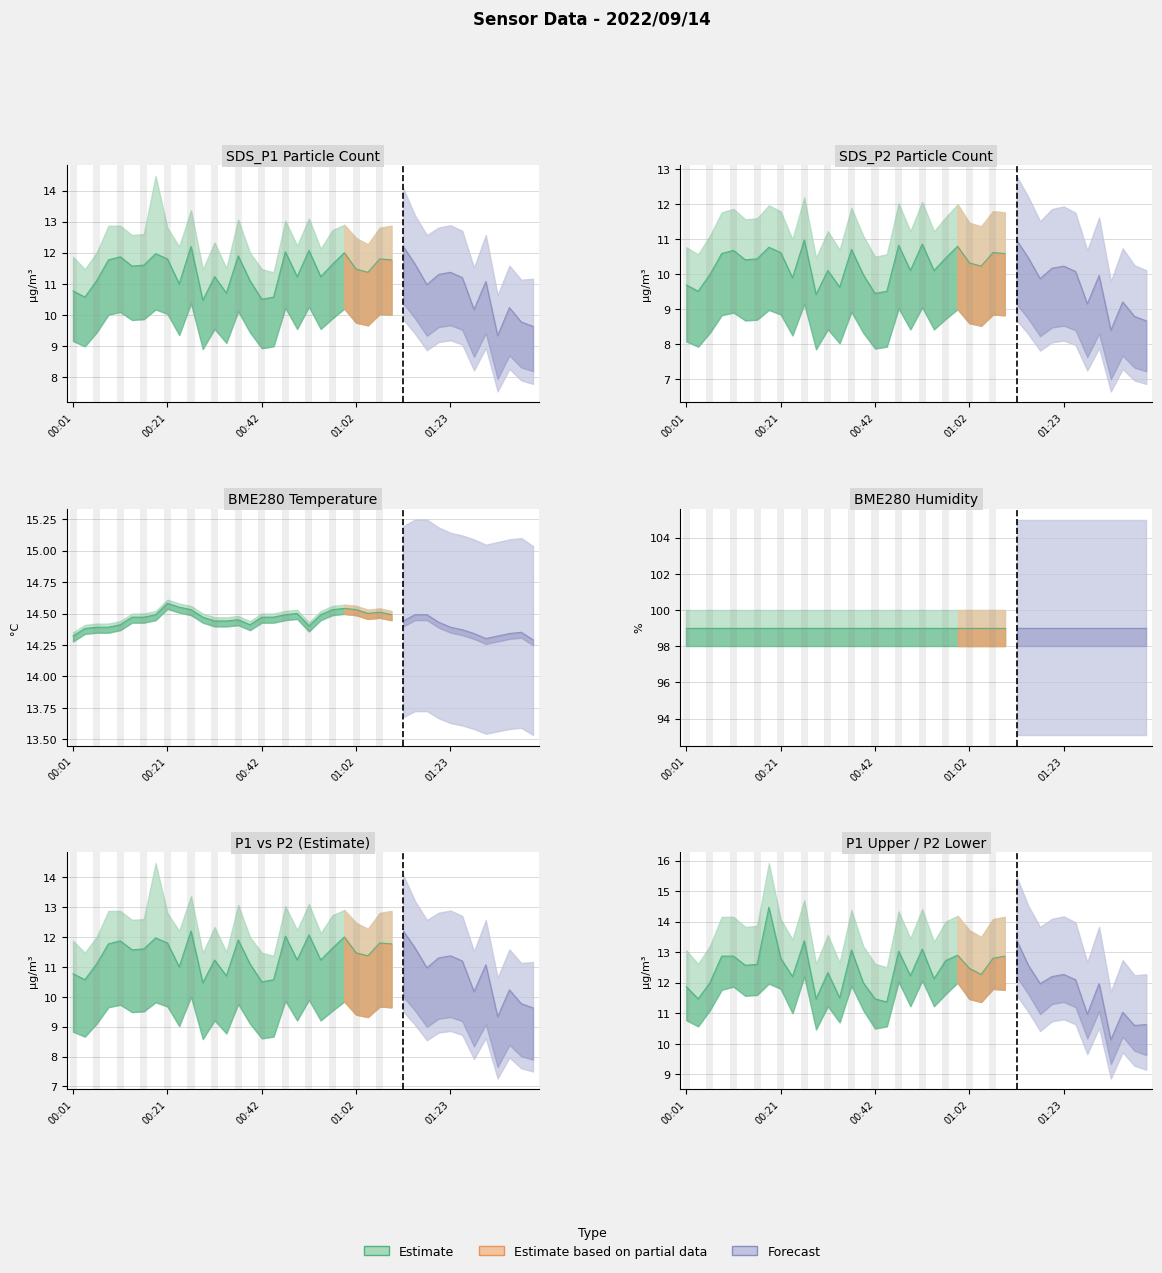

Is the value of BME280_humidity at 00:37 greater than the value of SDS_P1 at 00:09?

Yes